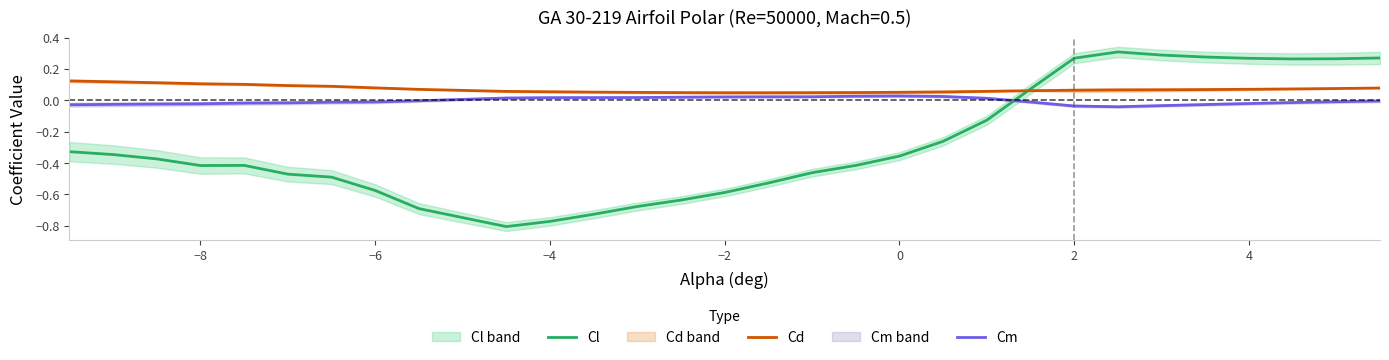

How many negative values does the Cm series have?

18